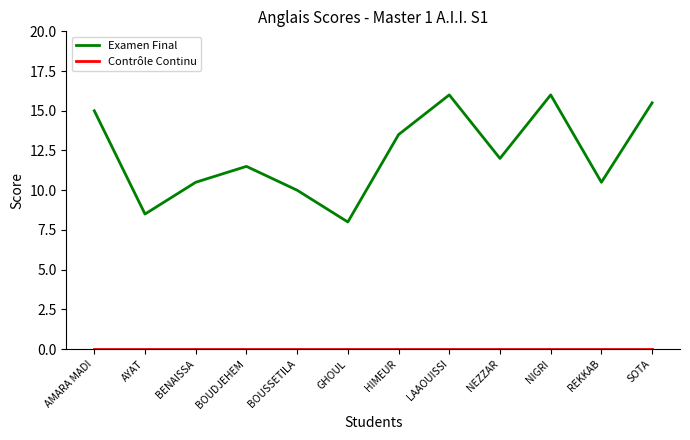

Is it true that Examen Final equals 15.0 at AMARA MADI?

True